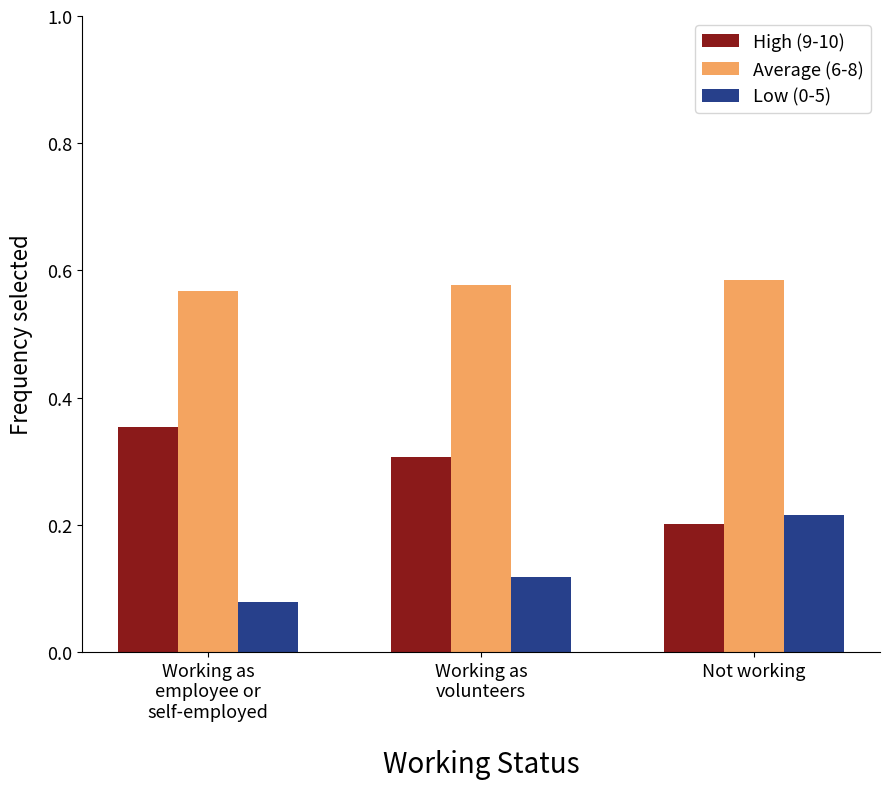

Which series has the largest total across all categories?

Average (6-8)